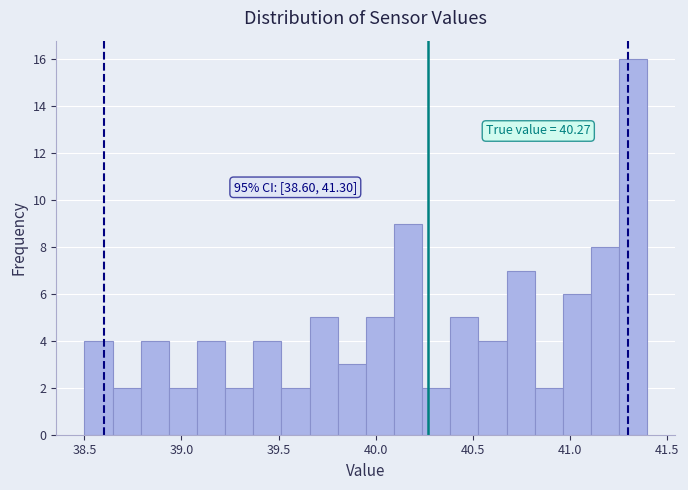

Around what value on the x-axis is the tallest bar? Give the approximate position of its centre, as read against the axis.

41.35